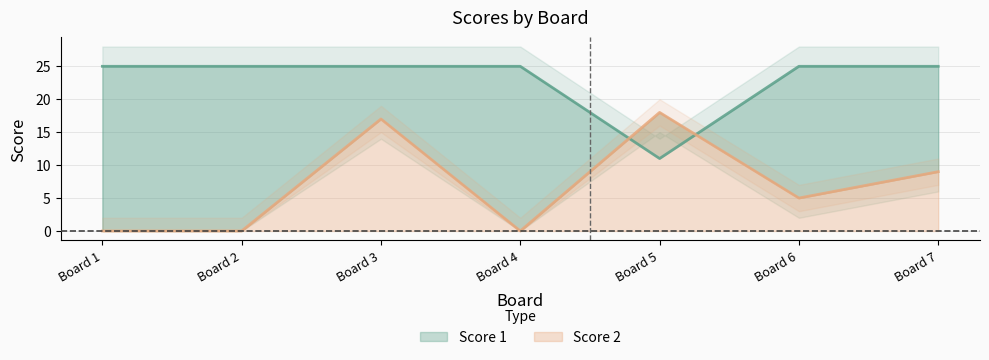

Where is Score 1 nearest to the value 18?

Board 1